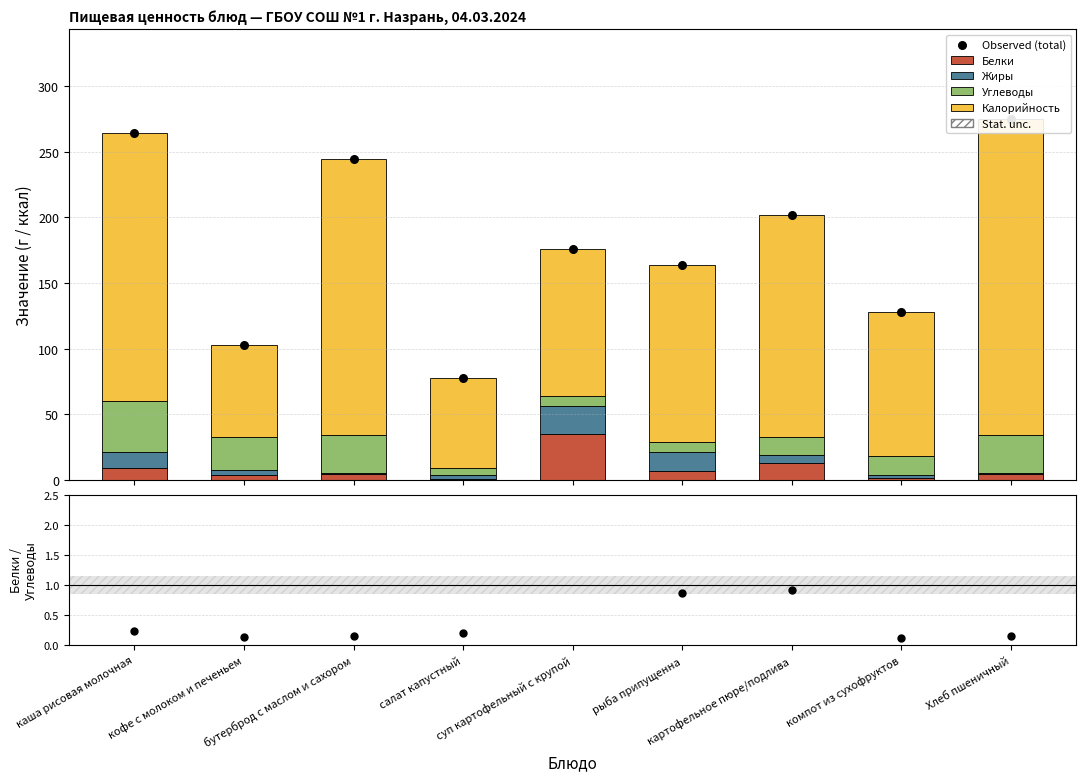

Which series has the largest total across all categories?

Observed (total)